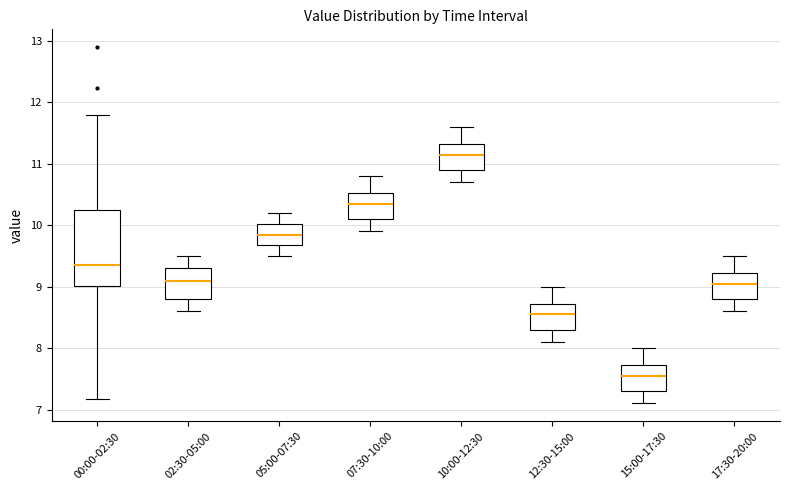

Reading left to right, transcribe this box plot: for each box, give where its median line is, the range the box spans, and where its two whiskers end, as read against the y-axis. The values are not printed on the chart, so give them approximately, as read against the axis.

00:00-02:30: median 9.4, box 9.0 to 10.3, whiskers 7.2 to 11.8
02:30-05:00: median 9.1, box 8.8 to 9.3, whiskers 8.6 to 9.5
05:00-07:30: median 9.9, box 9.7 to 10.0, whiskers 9.5 to 10.2
07:30-10:00: median 10.4, box 10.1 to 10.5, whiskers 9.9 to 10.8
10:00-12:30: median 11.2, box 10.9 to 11.3, whiskers 10.7 to 11.6
12:30-15:00: median 8.6, box 8.3 to 8.7, whiskers 8.1 to 9.0
15:00-17:30: median 7.6, box 7.3 to 7.7, whiskers 7.1 to 8.0
17:30-20:00: median 9.1, box 8.8 to 9.2, whiskers 8.6 to 9.5